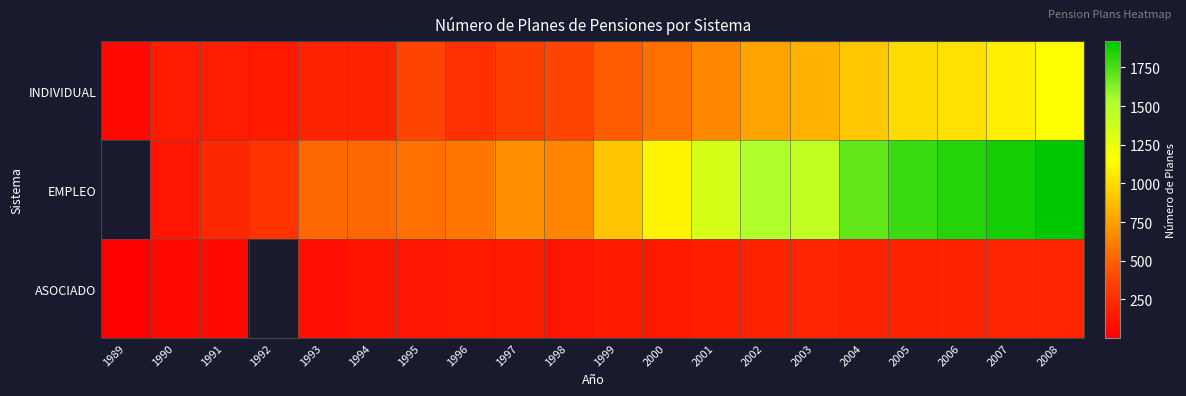

How many values in EMPLEO are above zero?

19